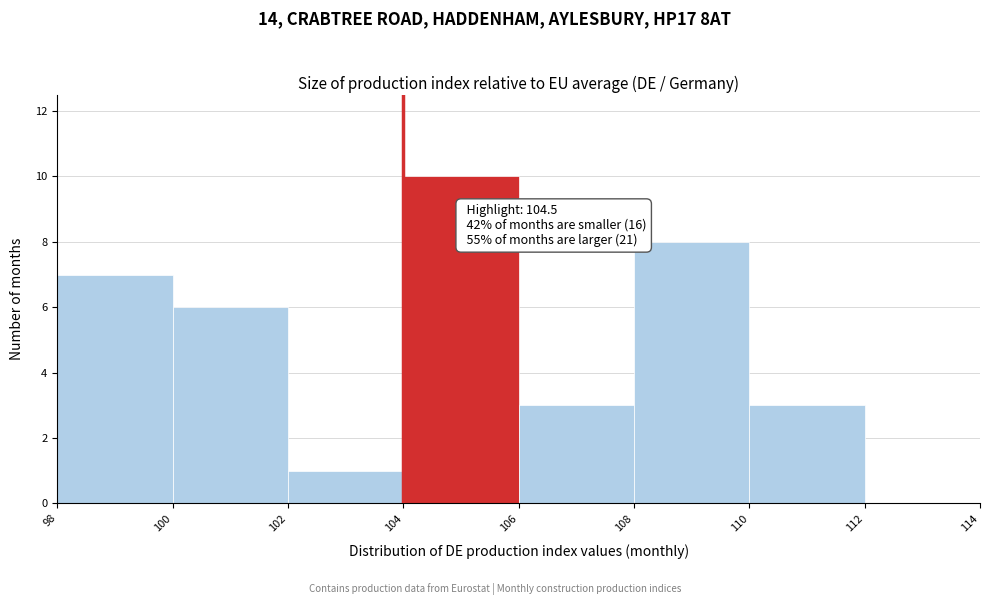

Over which range of the x-axis is the bar tallest?

104 to 106